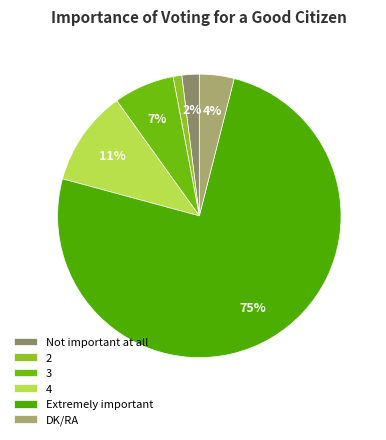

What percentage is the DK/RA slice, to the nearest percent?

4%